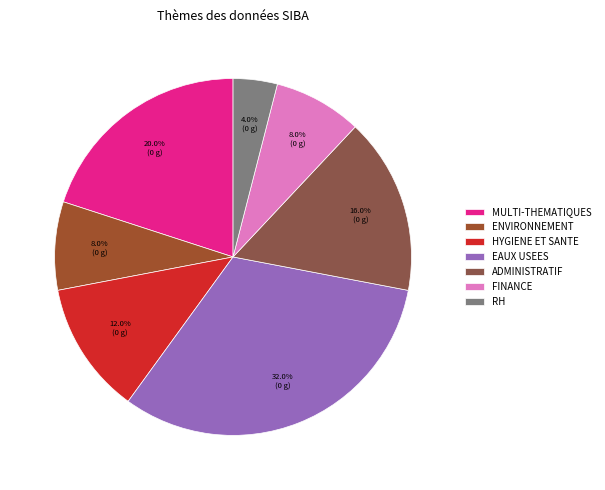

How many slices are in this pie chart?

7